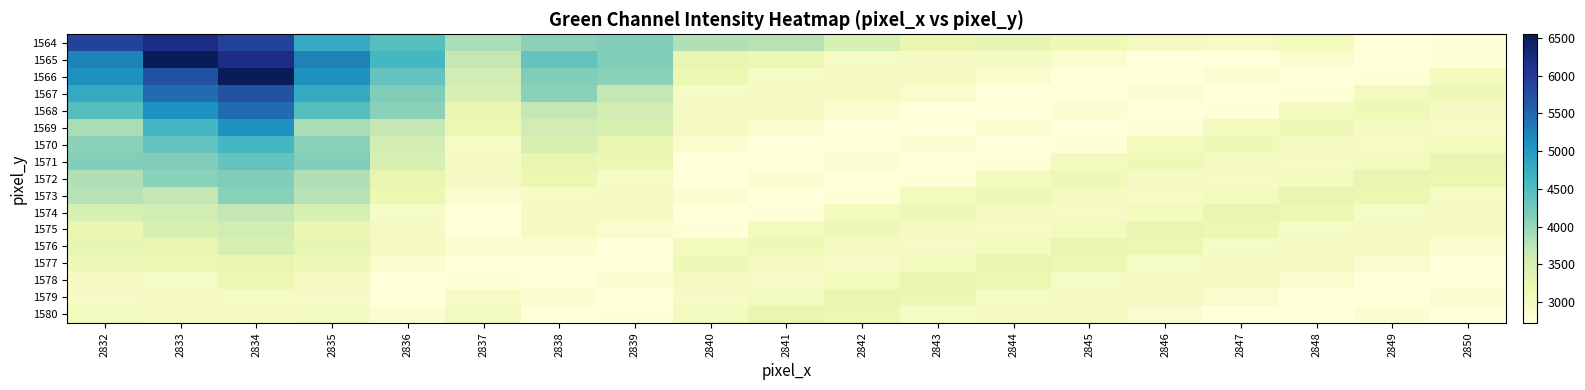

What is the difference between the highest and lowest values at 2849?

525